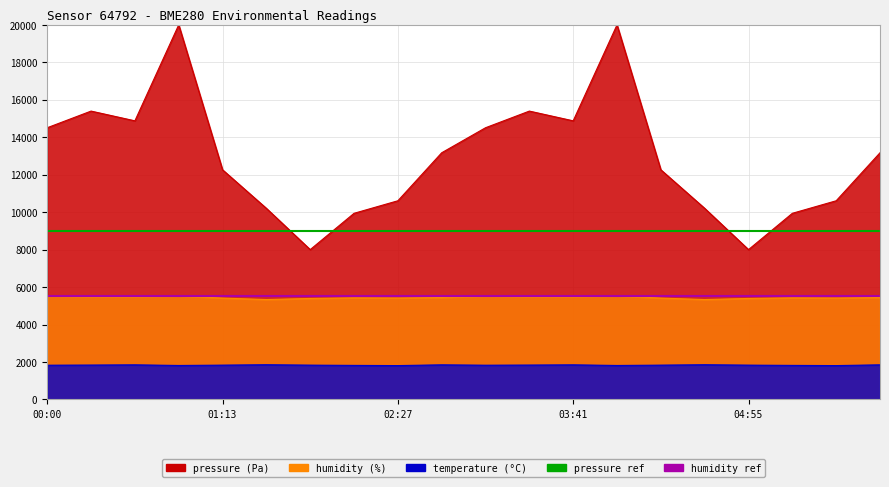

The value of pressure_ref at 00:00 is 2466. True or false?

False